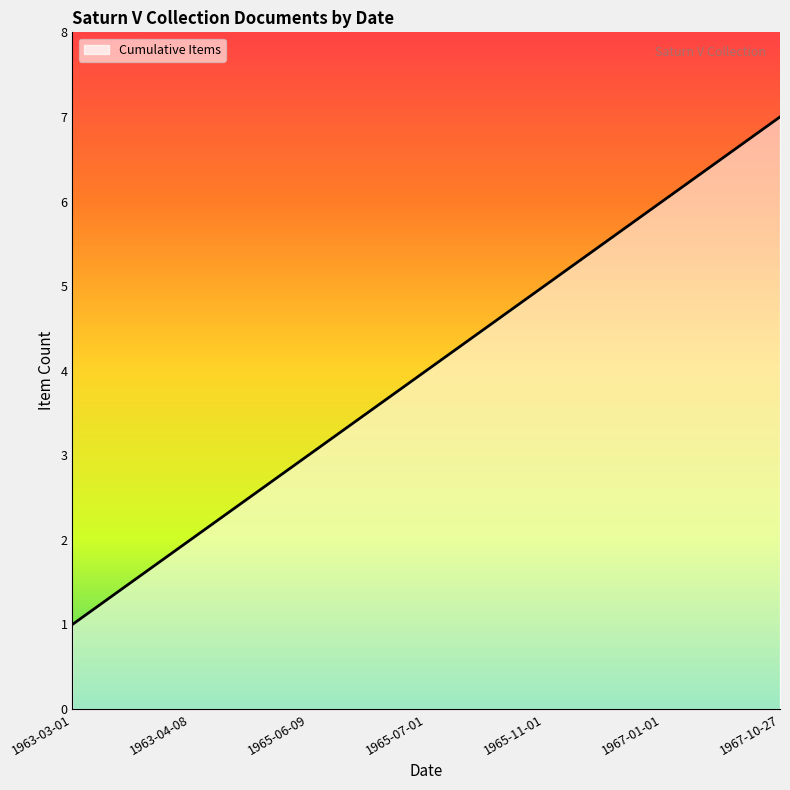

Read the value at 1965-07-01.

4